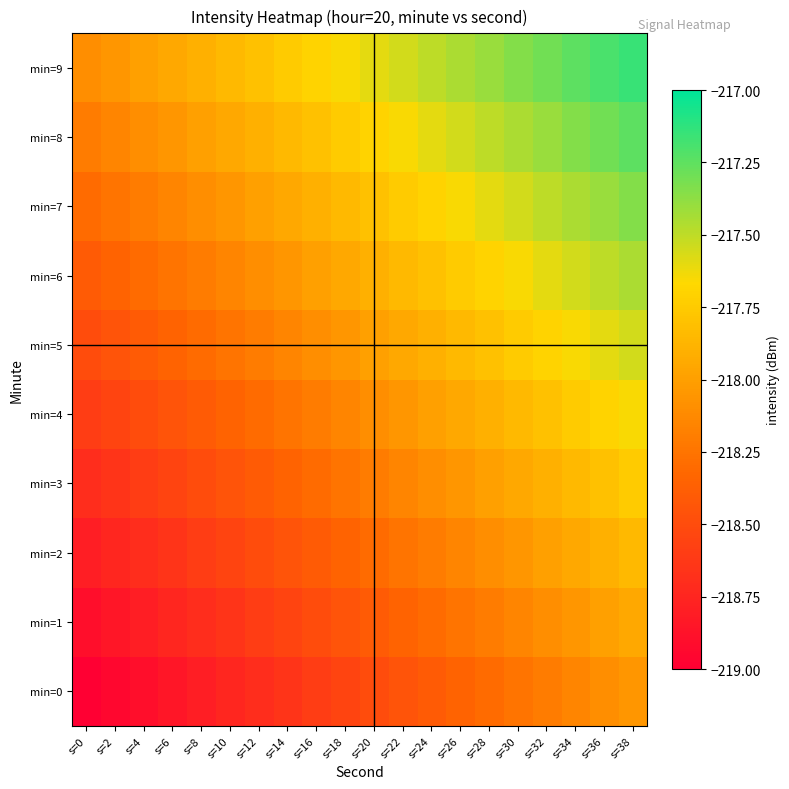

Reading right to left, extract all data points from this chart.

min=0: s=38=-218.1	s=36=-218.1	s=34=-218.2	s=32=-218.2	s=30=-218.2	s=28=-218.3	s=26=-218.3	s=24=-218.4	s=22=-218.4	s=20=-218.5	s=18=-218.6	s=16=-218.6	s=14=-218.7	s=12=-218.7	s=10=-218.8	s=8=-218.8	s=6=-218.8	s=4=-218.9	s=2=-218.9	s=0=-219.0
min=1: s=38=-217.9	s=36=-218.0	s=34=-218.1	s=32=-218.1	s=30=-218.2	s=28=-218.2	s=26=-218.2	s=24=-218.3	s=22=-218.3	s=20=-218.4	s=18=-218.4	s=16=-218.5	s=14=-218.6	s=12=-218.6	s=10=-218.7	s=8=-218.7	s=6=-218.8	s=4=-218.8	s=2=-218.8	s=0=-218.9
min=2: s=38=-217.8	s=36=-217.9	s=34=-217.9	s=32=-218.0	s=30=-218.1	s=28=-218.1	s=26=-218.2	s=24=-218.2	s=22=-218.2	s=20=-218.3	s=18=-218.3	s=16=-218.4	s=14=-218.4	s=12=-218.5	s=10=-218.6	s=8=-218.6	s=6=-218.7	s=4=-218.7	s=2=-218.8	s=0=-218.8
min=3: s=38=-217.8	s=36=-217.8	s=34=-217.8	s=32=-217.9	s=30=-217.9	s=28=-218.0	s=26=-218.1	s=24=-218.1	s=22=-218.2	s=20=-218.2	s=18=-218.2	s=16=-218.3	s=14=-218.3	s=12=-218.4	s=10=-218.4	s=8=-218.5	s=6=-218.6	s=4=-218.6	s=2=-218.7	s=0=-218.7
min=4: s=38=-217.7	s=36=-217.7	s=34=-217.8	s=32=-217.8	s=30=-217.8	s=28=-217.9	s=26=-217.9	s=24=-218.0	s=22=-218.1	s=20=-218.1	s=18=-218.2	s=16=-218.2	s=14=-218.2	s=12=-218.3	s=10=-218.3	s=8=-218.4	s=6=-218.4	s=4=-218.5	s=2=-218.6	s=0=-218.6
min=5: s=38=-217.6	s=36=-217.6	s=34=-217.7	s=32=-217.7	s=30=-217.8	s=28=-217.8	s=26=-217.8	s=24=-217.9	s=22=-217.9	s=20=-218.0	s=18=-218.1	s=16=-218.1	s=14=-218.2	s=12=-218.2	s=10=-218.2	s=8=-218.3	s=6=-218.3	s=4=-218.4	s=2=-218.4	s=0=-218.5
min=6: s=38=-217.4	s=36=-217.5	s=34=-217.6	s=32=-217.6	s=30=-217.7	s=28=-217.7	s=26=-217.8	s=24=-217.8	s=22=-217.8	s=20=-217.9	s=18=-217.9	s=16=-218.0	s=14=-218.1	s=12=-218.1	s=10=-218.2	s=8=-218.2	s=6=-218.2	s=4=-218.3	s=2=-218.3	s=0=-218.4
min=7: s=38=-217.3	s=36=-217.4	s=34=-217.4	s=32=-217.5	s=30=-217.6	s=28=-217.6	s=26=-217.7	s=24=-217.7	s=22=-217.8	s=20=-217.8	s=18=-217.8	s=16=-217.9	s=14=-217.9	s=12=-218.0	s=10=-218.1	s=8=-218.1	s=6=-218.2	s=4=-218.2	s=2=-218.2	s=0=-218.3
min=8: s=38=-217.2	s=36=-217.3	s=34=-217.3	s=32=-217.4	s=30=-217.4	s=28=-217.5	s=26=-217.6	s=24=-217.6	s=22=-217.7	s=20=-217.7	s=18=-217.8	s=16=-217.8	s=14=-217.8	s=12=-217.9	s=10=-217.9	s=8=-218.0	s=6=-218.1	s=4=-218.1	s=2=-218.2	s=0=-218.2
min=9: s=38=-217.2	s=36=-217.2	s=34=-217.2	s=32=-217.3	s=30=-217.3	s=28=-217.4	s=26=-217.4	s=24=-217.5	s=22=-217.6	s=20=-217.6	s=18=-217.7	s=16=-217.7	s=14=-217.8	s=12=-217.8	s=10=-217.8	s=8=-217.9	s=6=-217.9	s=4=-218.0	s=2=-218.1	s=0=-218.1